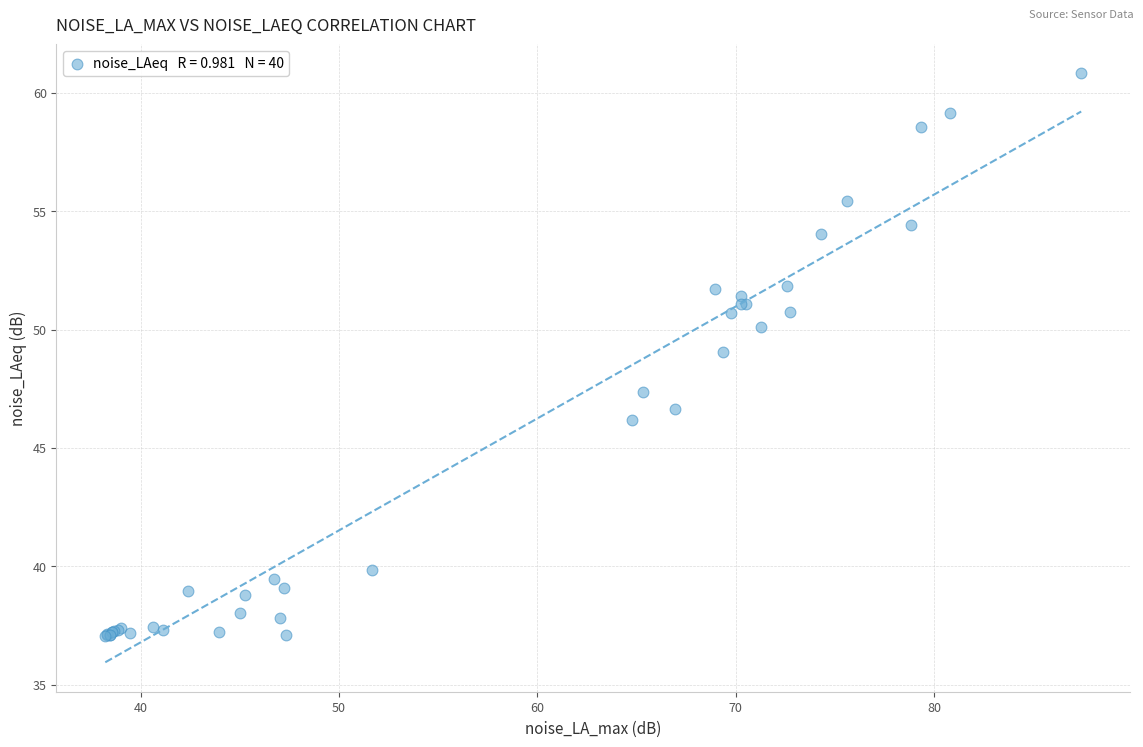

What Y value in the scatter plot is closest to 48?

47.4